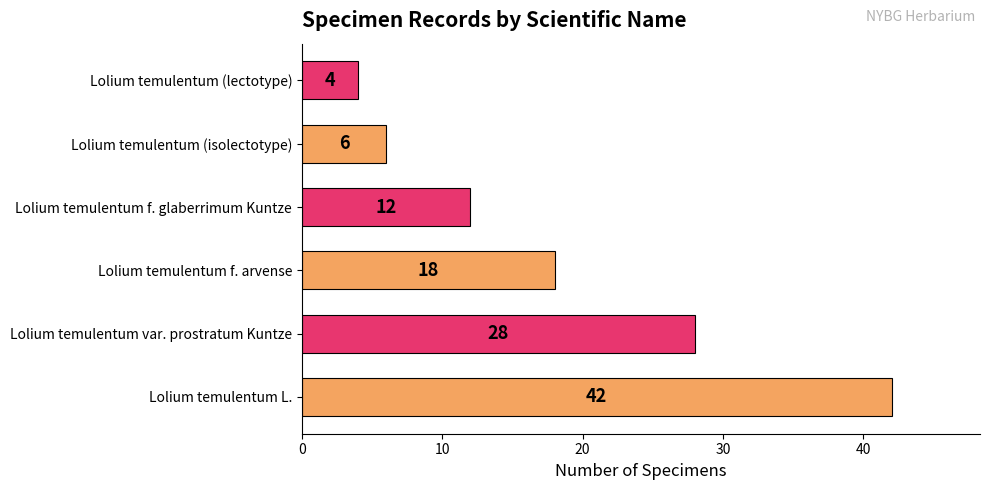

What is the sum of the values at Lolium temulentum var. prostratum Kuntze and Lolium temulentum L.?

70